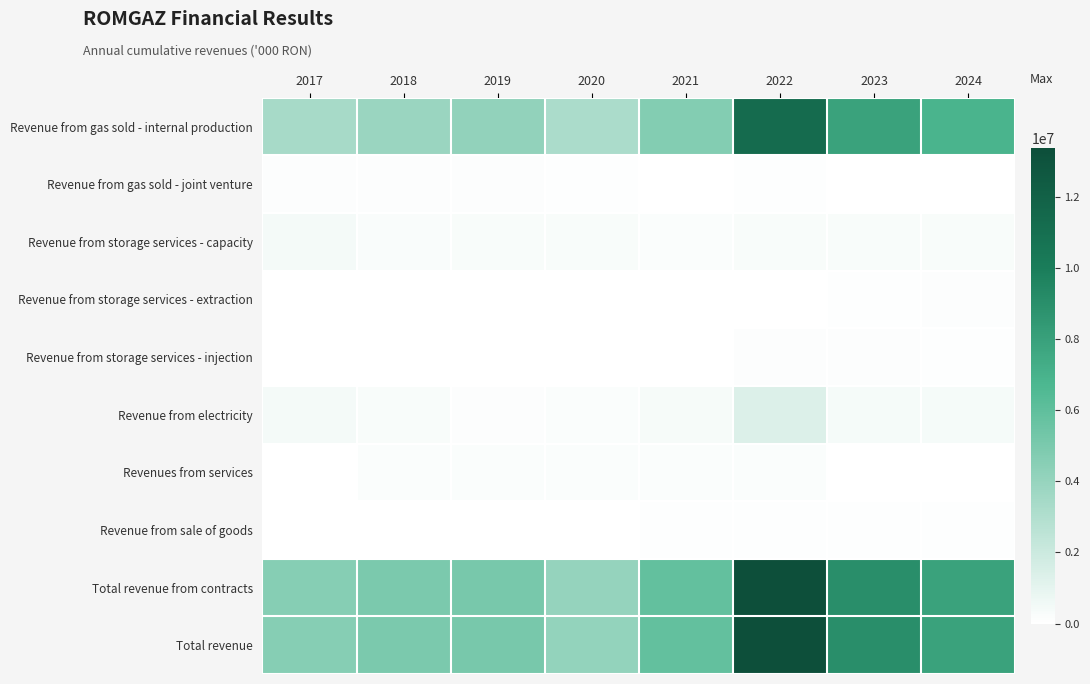

At which category is the sum across all series the highest?

2022